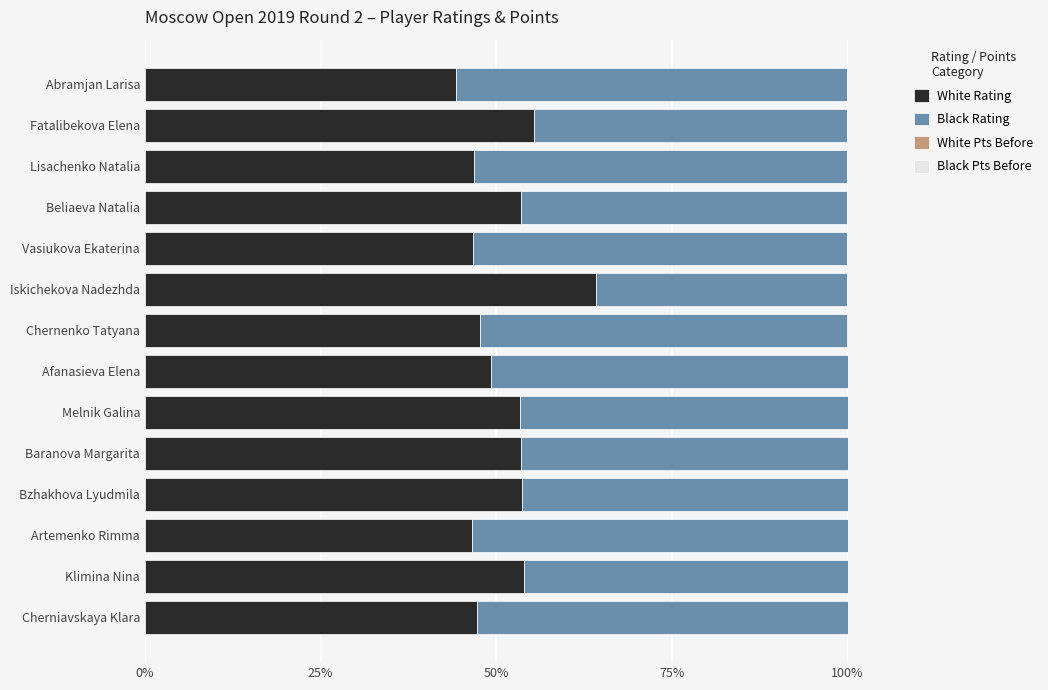

What is the maximum value for White Rating?

64.2